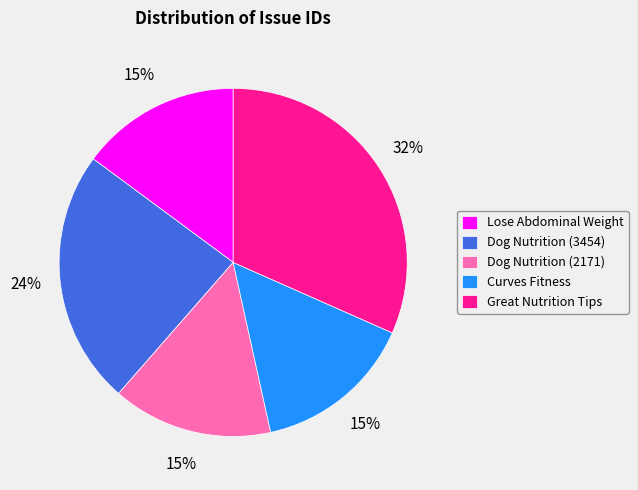

Does Curves Fitness account for over 50% of the chart?

No